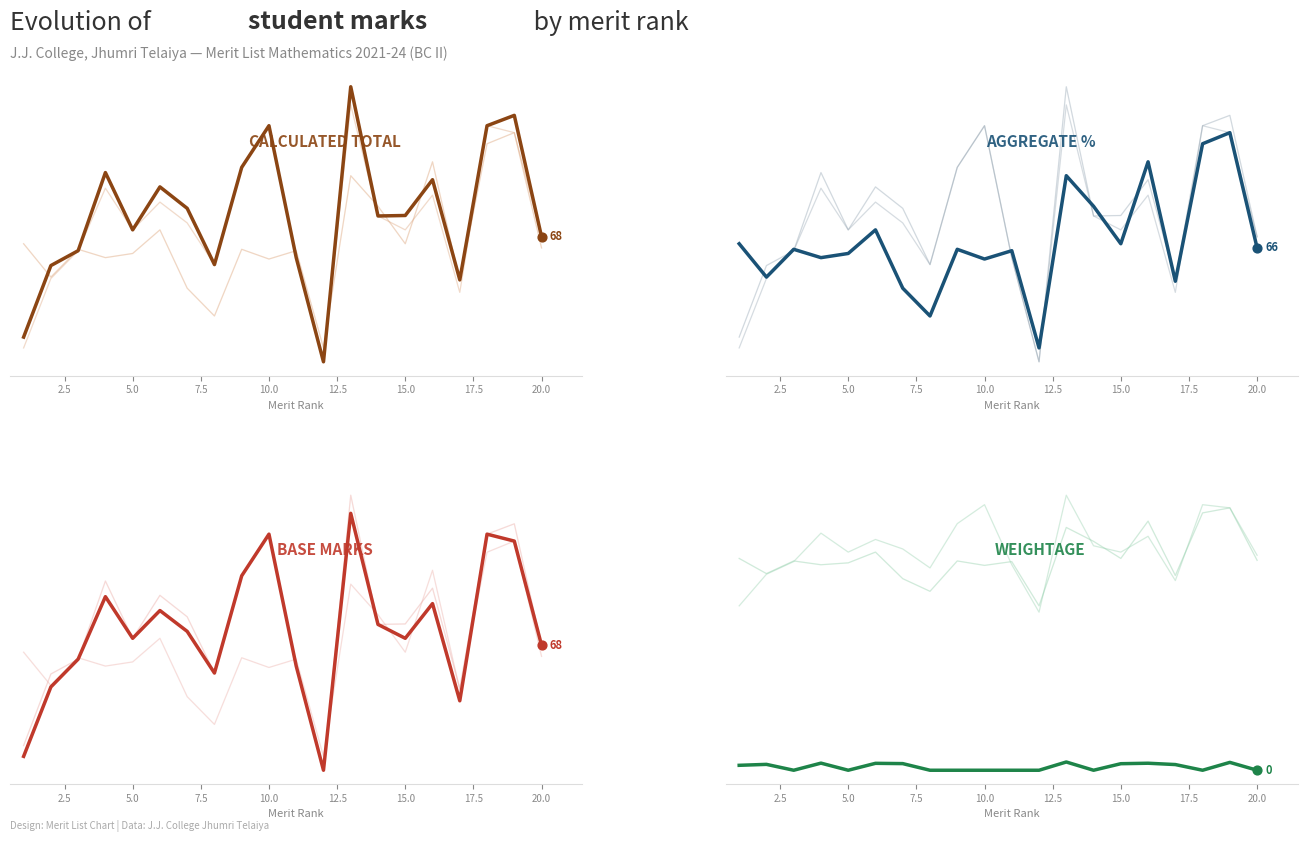

What is the total value across all series at 7.5?

219.5